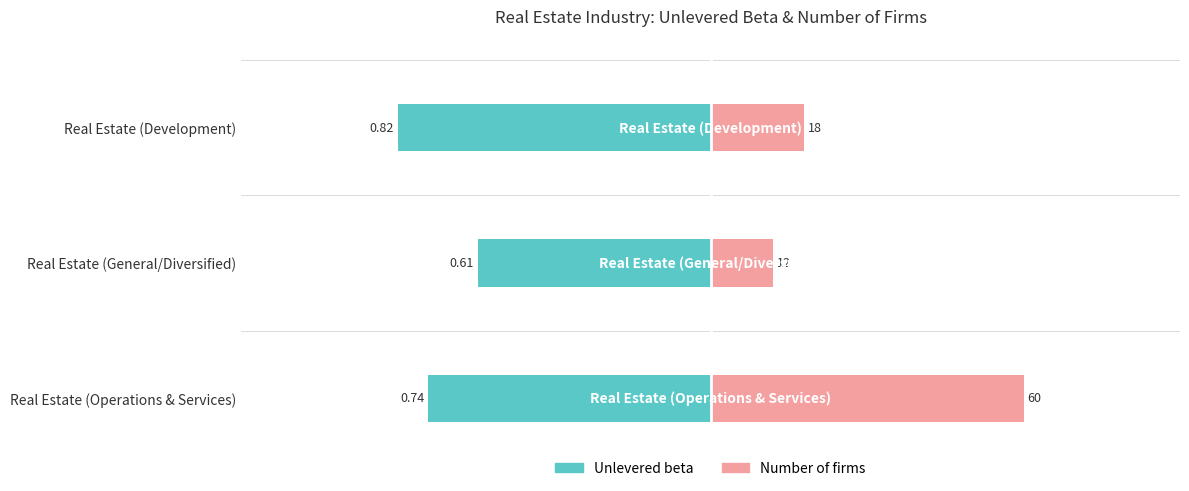

What is the difference between the highest and lowest values at Real Estate (Development)?

1.1